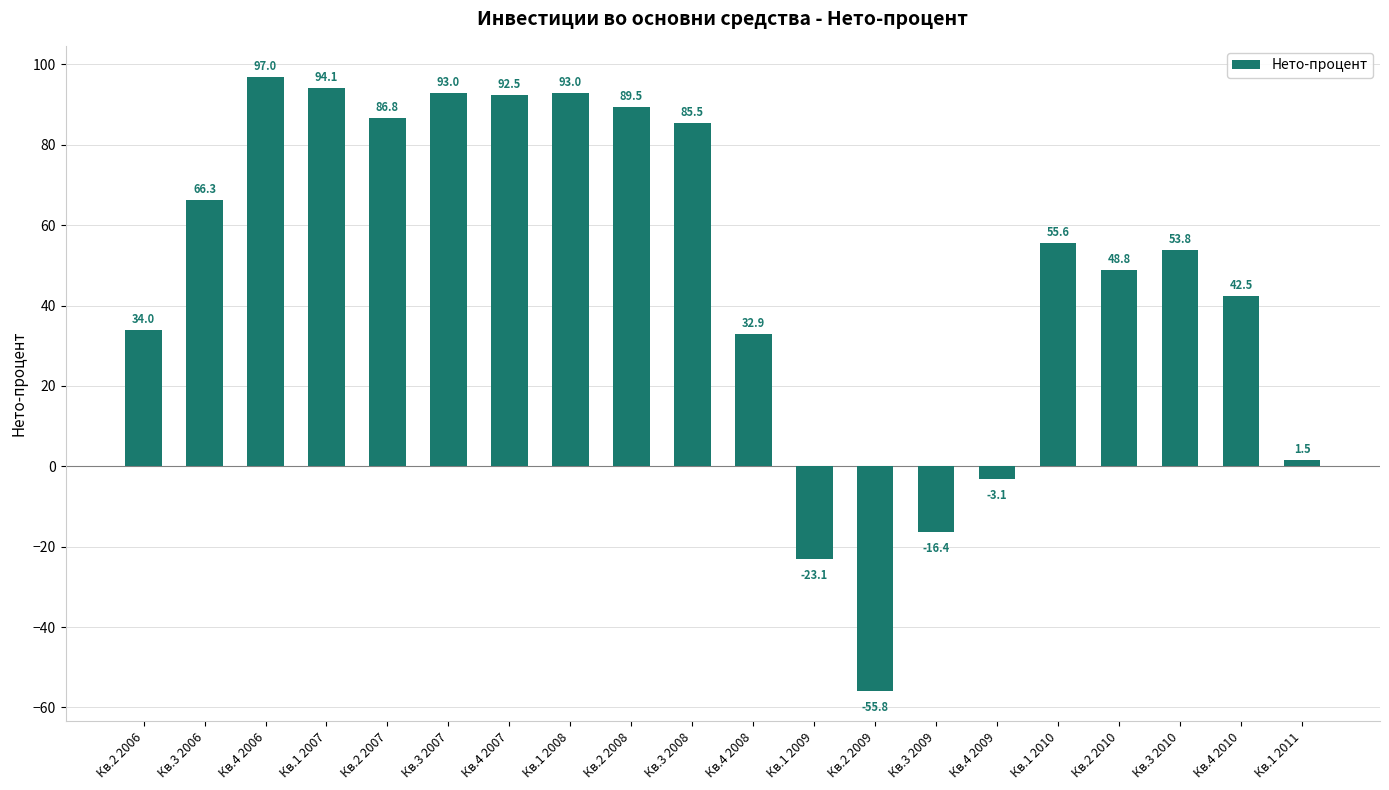

The chart shows a value of 37.7 at Кв.1 2007. True or false?

False